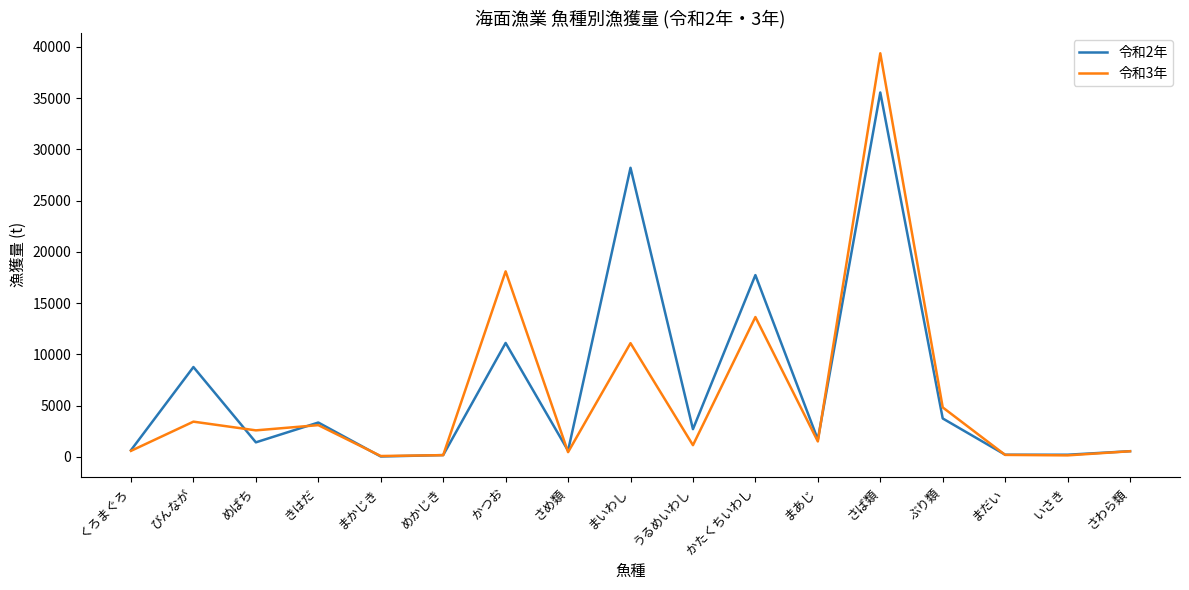

Which series has the widest spread of values?

令和3年